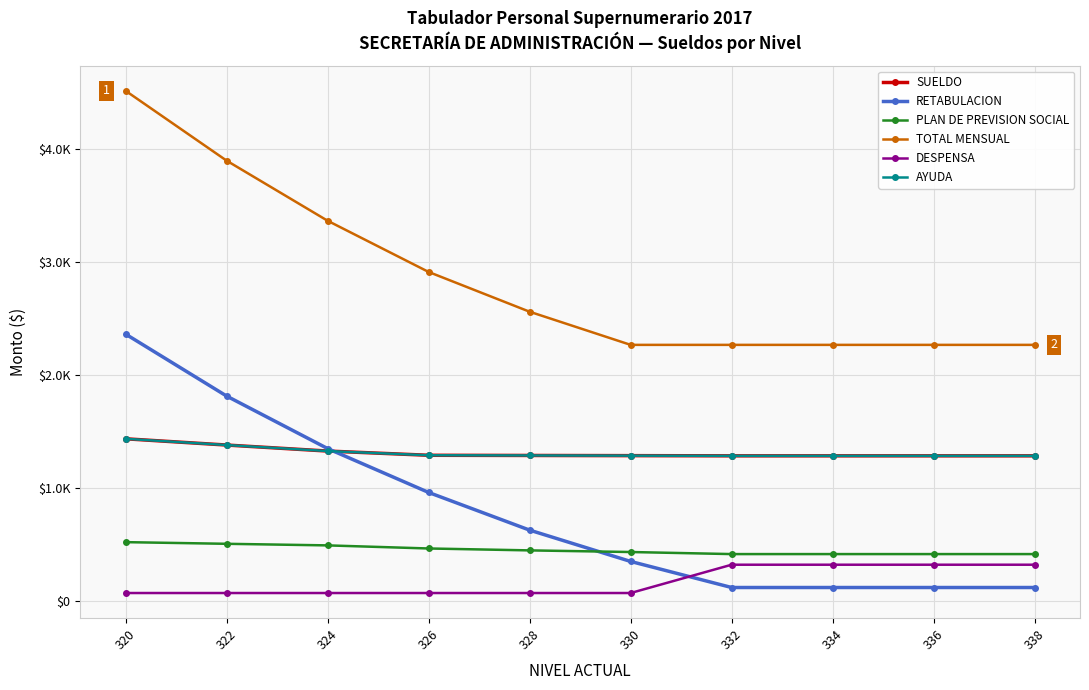

At 330, list the series in order from smallest to largest.

DESPENSA, RETABULACION, PLAN DE PREVISION SOCIAL, SUELDO, AYUDA, TOTAL MENSUAL